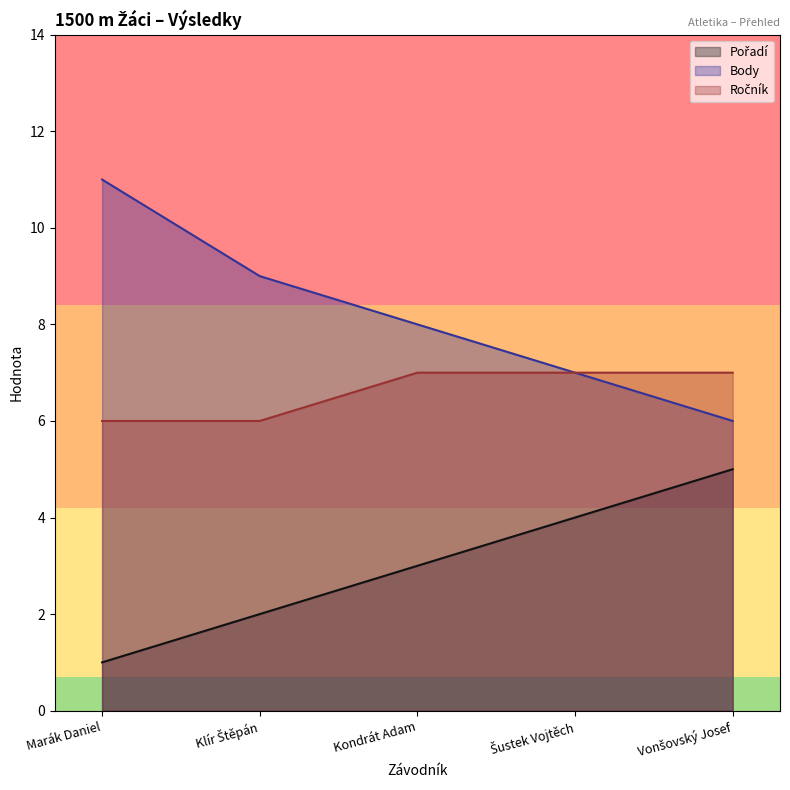

At Kondrát Adam, list the series in order from largest to smallest.

Body, Ročník, Pořadí